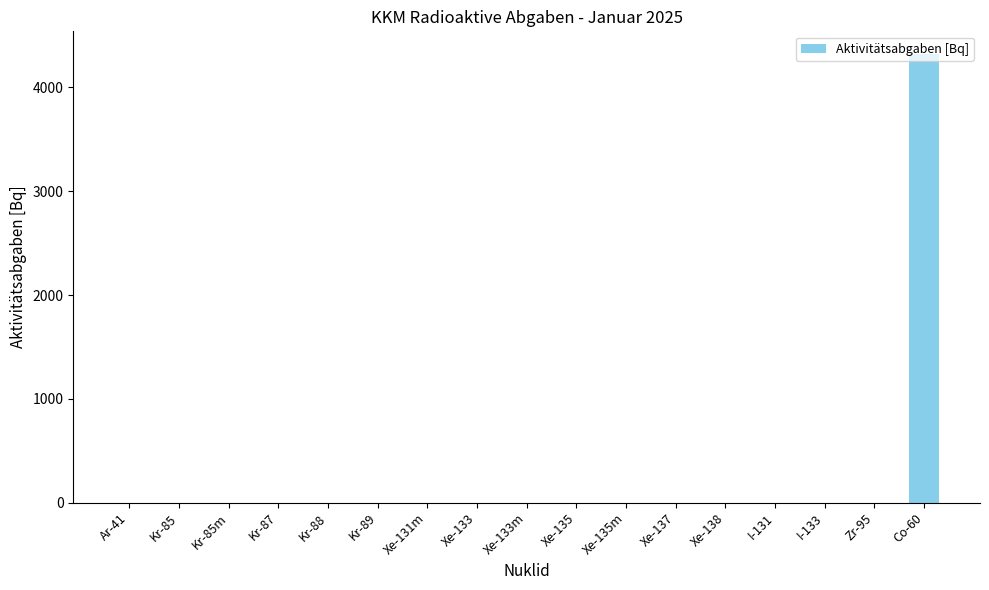

What is the maximum value shown in the chart?

4324.7